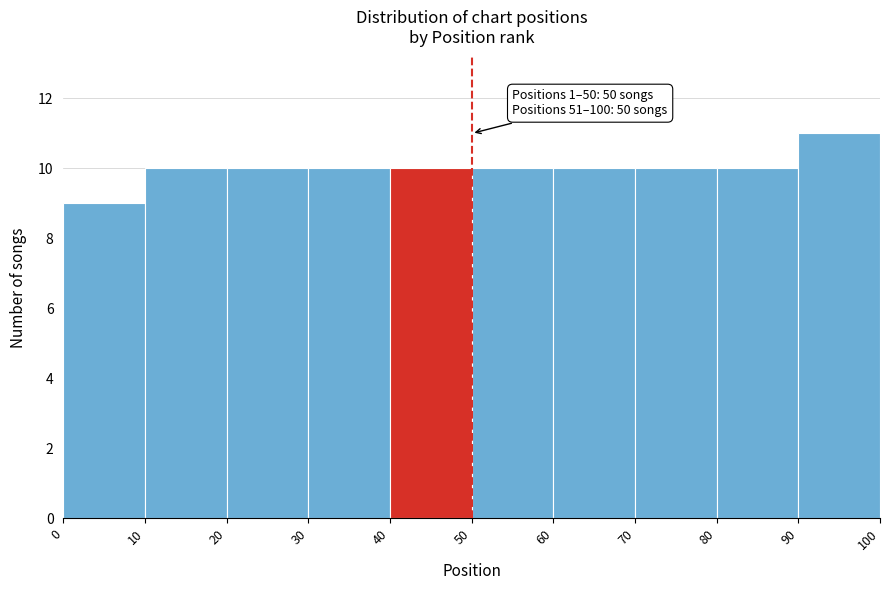

Over which range of the x-axis is the bar tallest?

90 to 100